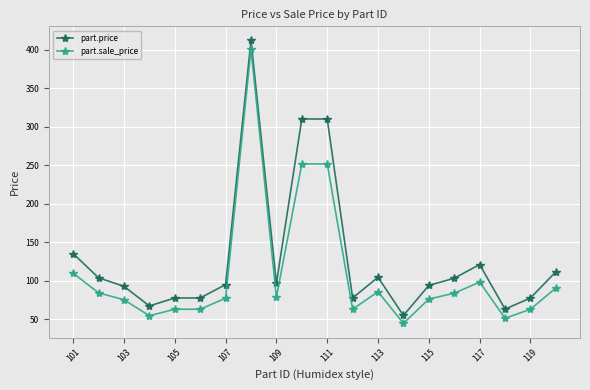

At how many categories does at least one series exceed 198?

3